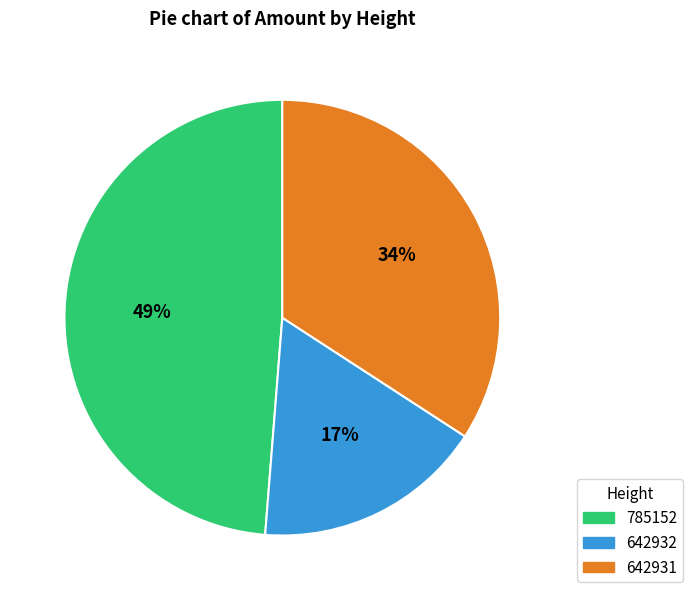

To the nearest percent, what is the combined percentage of 642932 and 642931?

51%